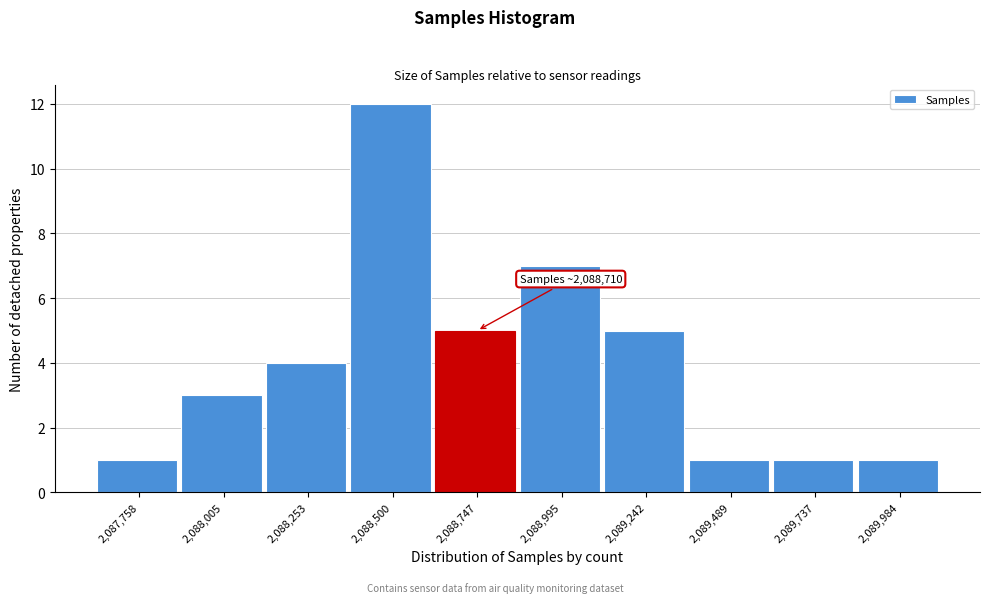

Over which range of the x-axis is the bar tallest?

2088400 to 2088600